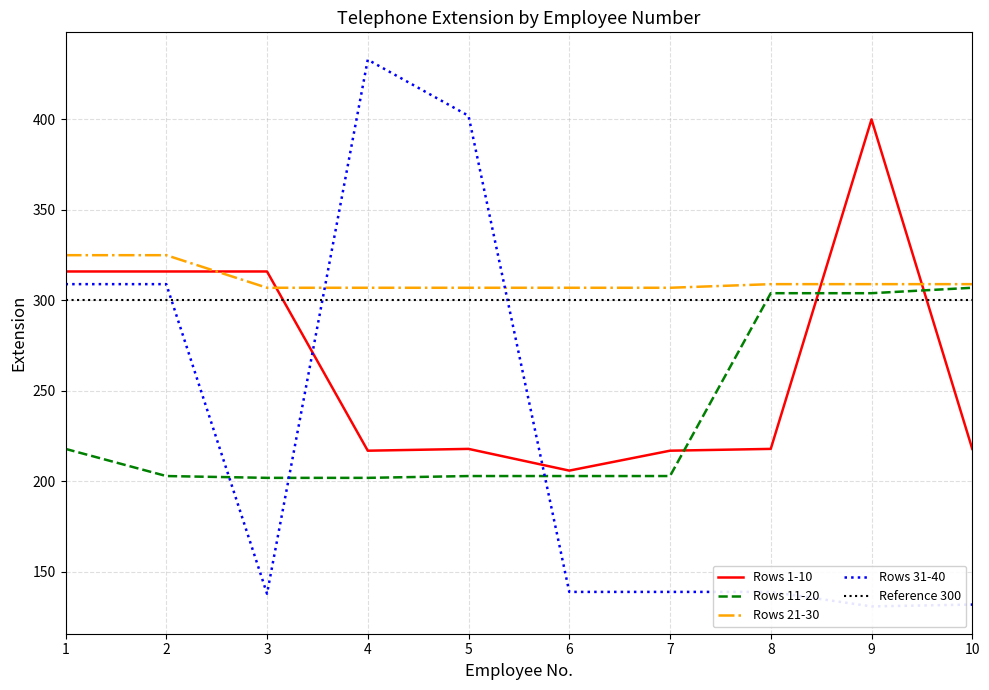

Which has a higher value, 4 or 7?

4